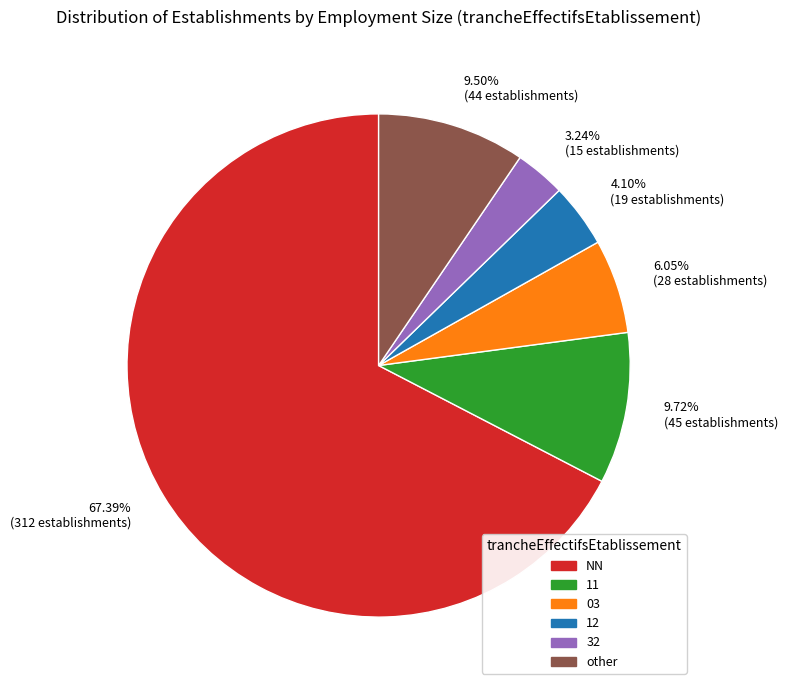

Combined, what portion of the pie is other and 11?

19.2%